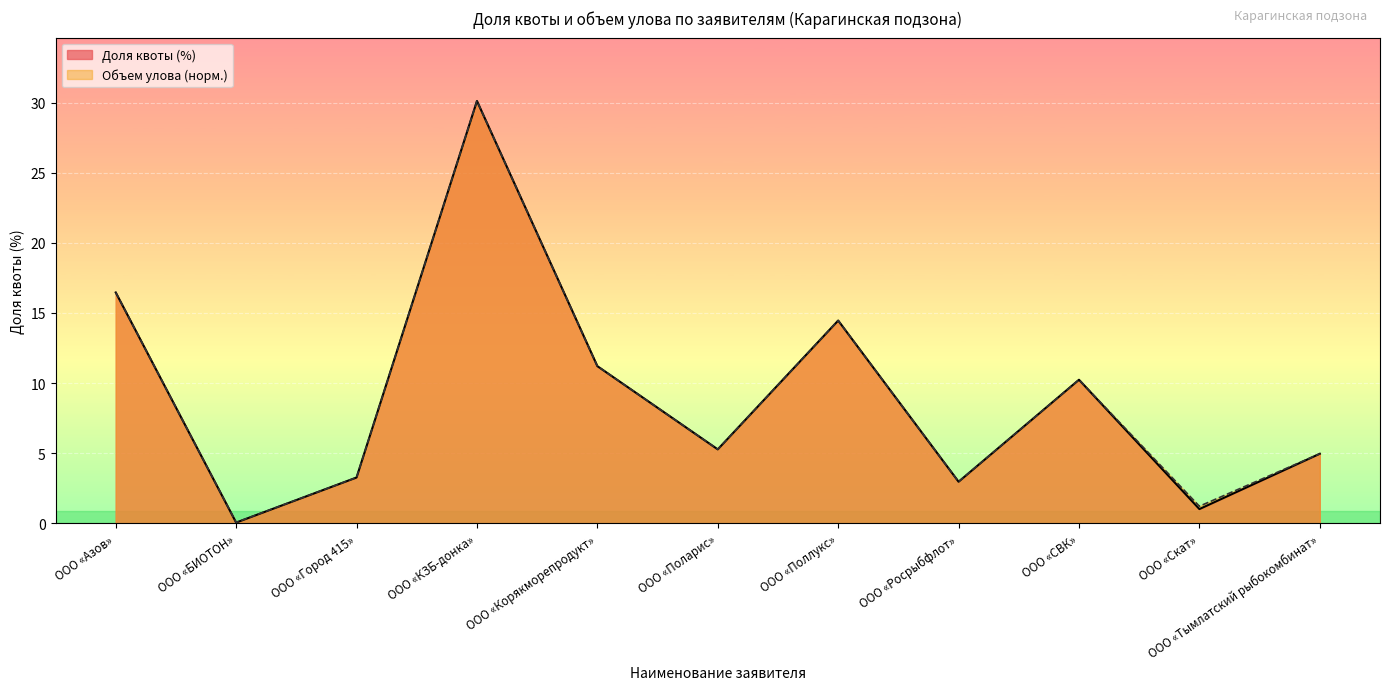

How many interior local peaks does the Доля квоты (%) series have?

3